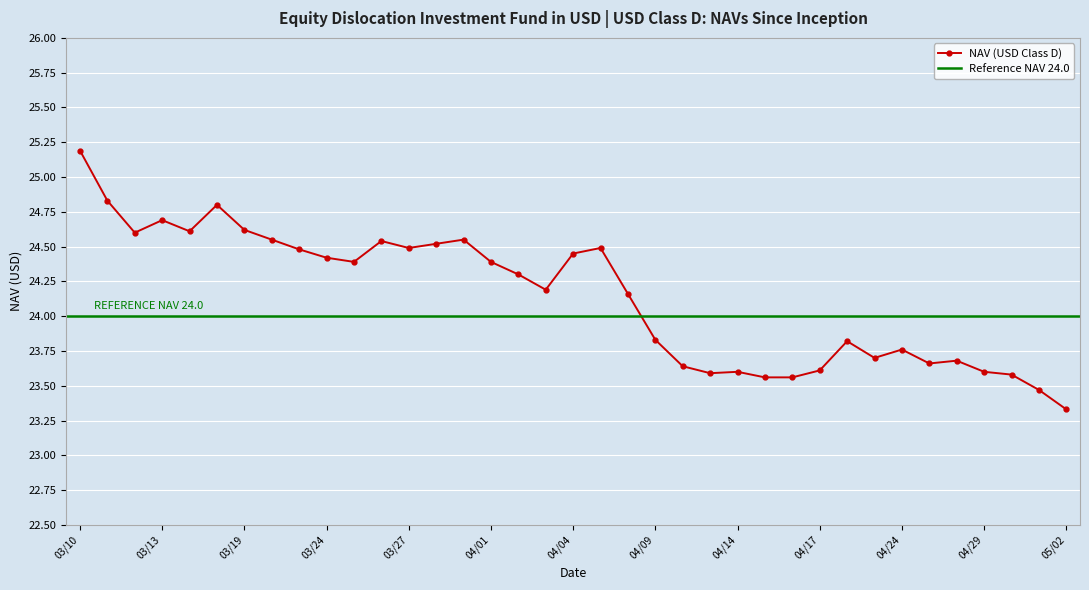

Which label corresponds to the smallest value in the chart?

05/02